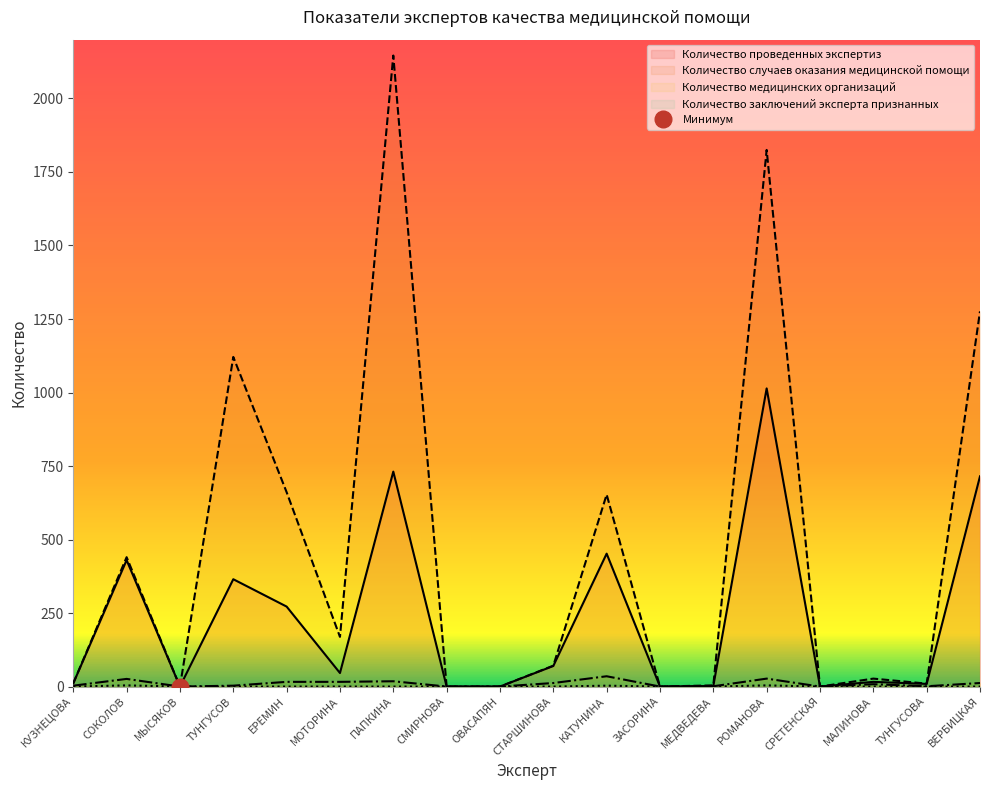

Which series changed the most between КУЗНЕЦОВА and РОМАНОВА?

Количество случаев оказания медицинской помощи